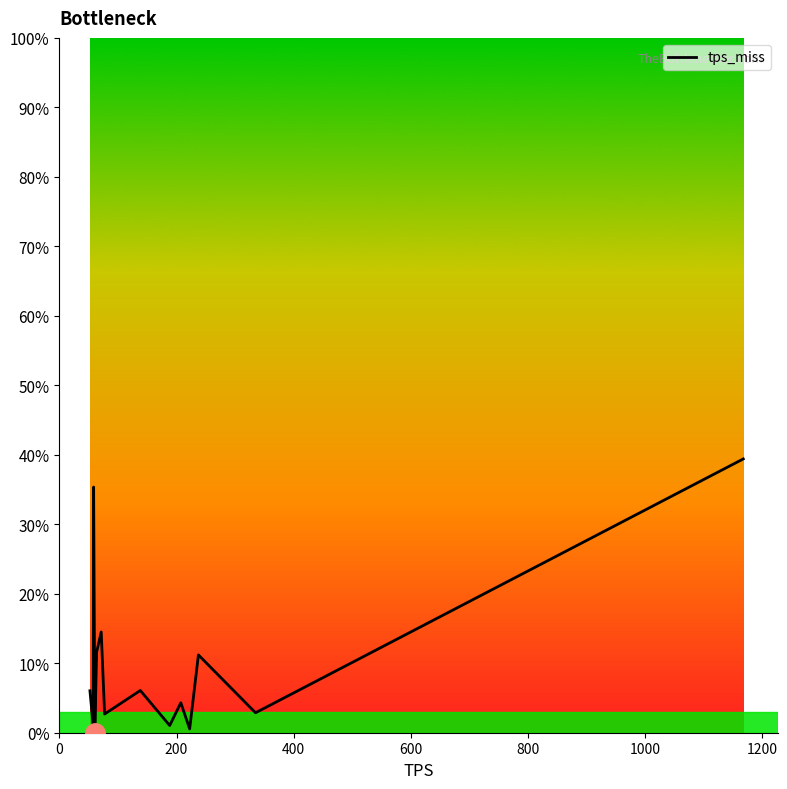

What is the maximum value shown in the chart?

39.4